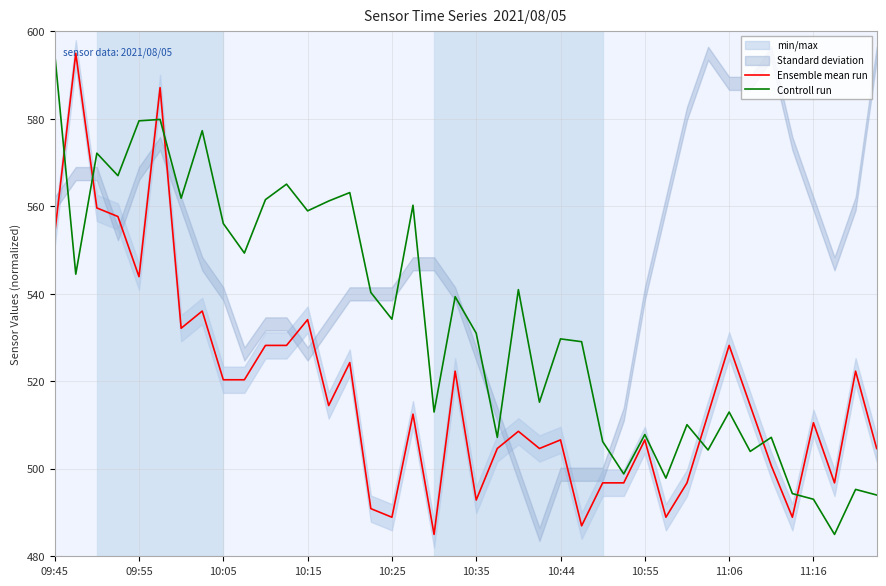

Is this an area chart (filled region under the line)?

No